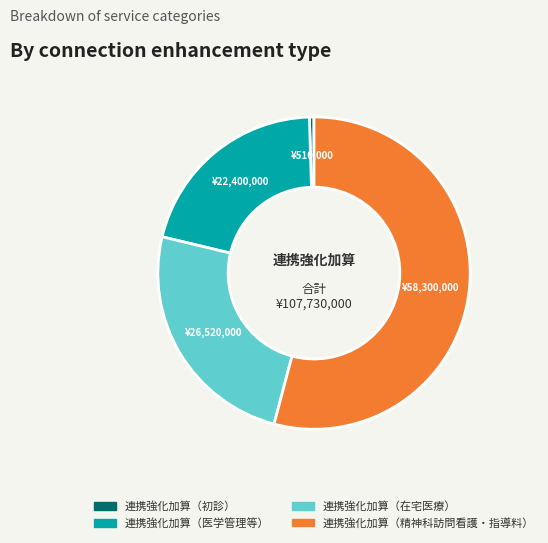

Do 連携強化加算（初診） and 連携強化加算（在宅医療） together represent more than half of the pie?

No